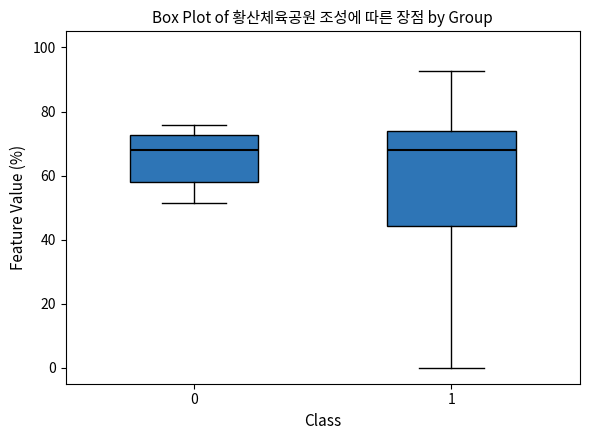

Reading left to right, read every box against the y-axis: the position of its median line, the range the box covers, and the ends of its whiskers. The values are not printed on the chart, so give them approximately, as read against the axis.

0: median 68, box 58 to 72, whiskers 52 to 76
1: median 68, box 44 to 74, whiskers 0 to 92